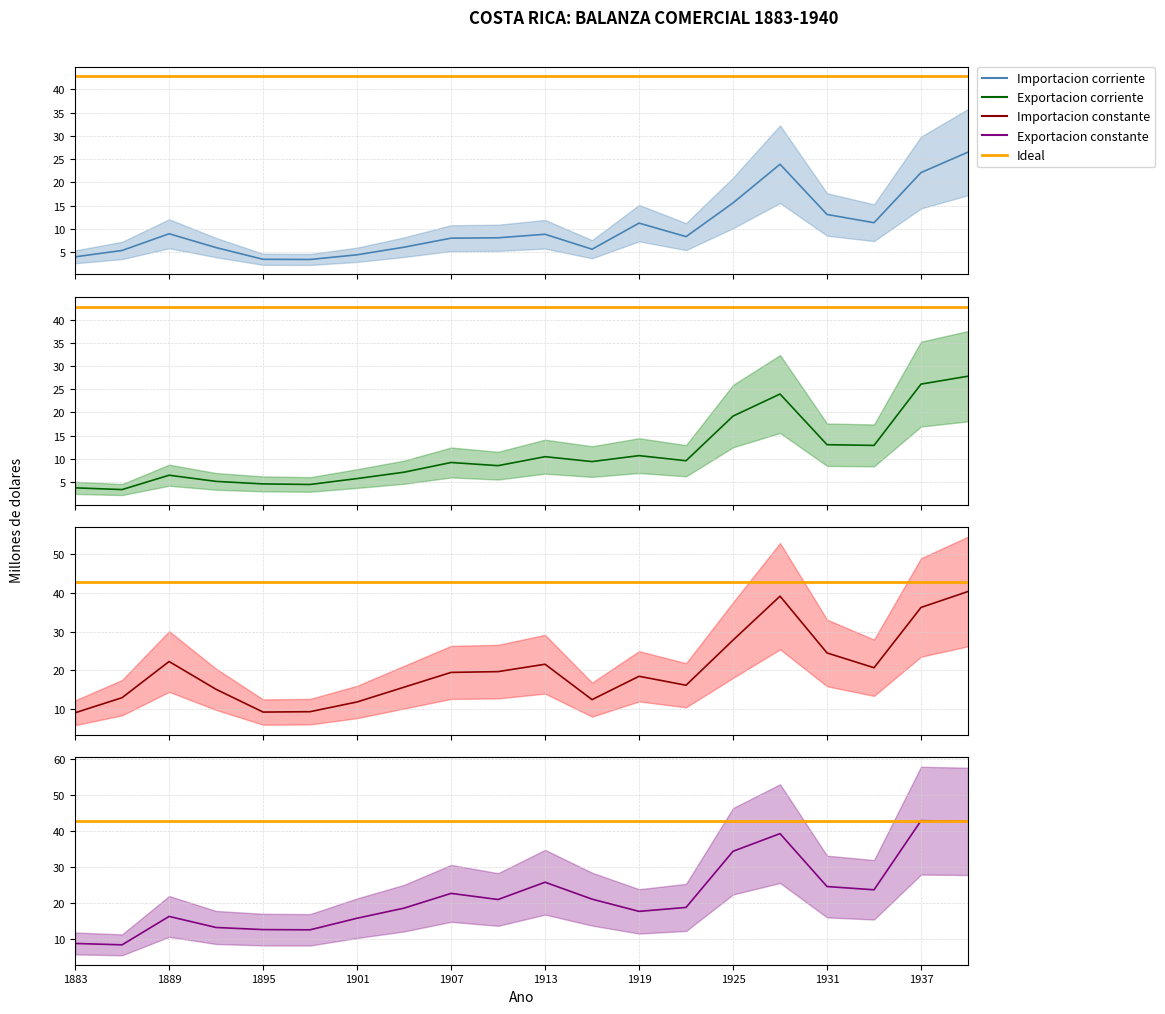

How many categories are shown in the chart?

20